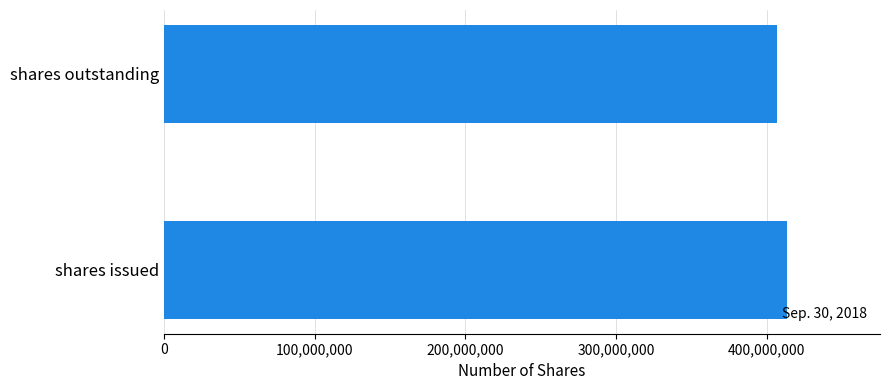

Is it true that the value at shares outstanding is 558272905?

False